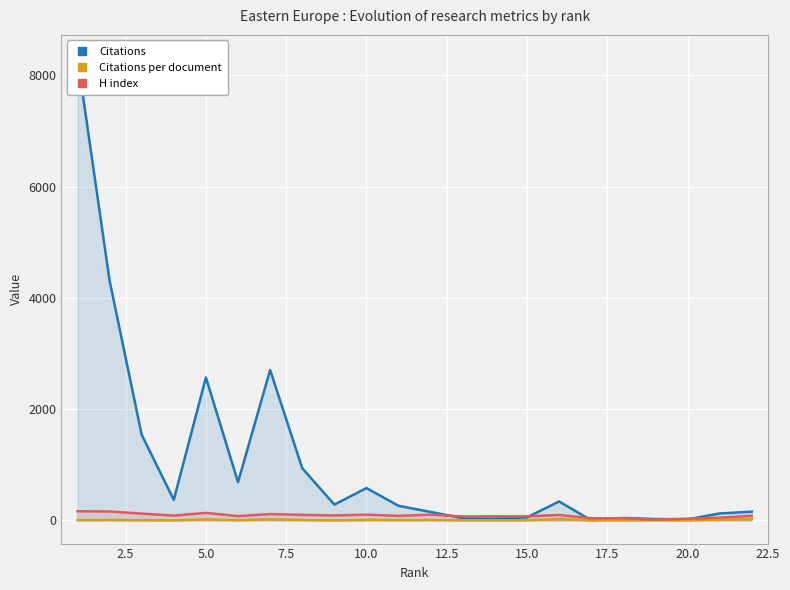

True or false: Citations per document and Citations intersect in this chart.

False